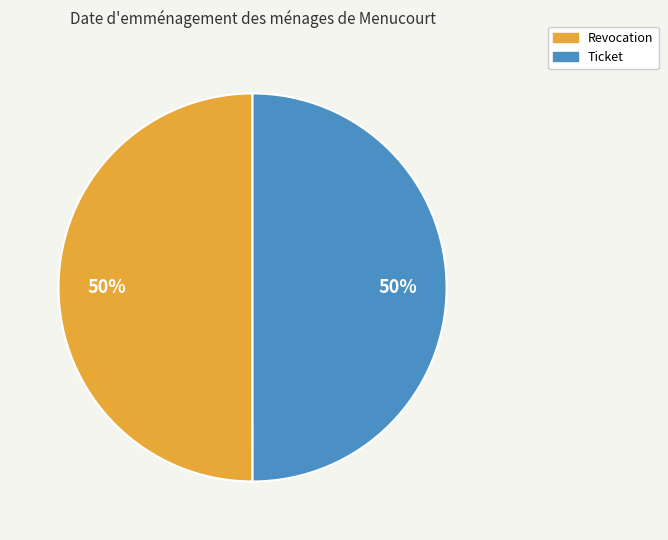

Do Revocation and Ticket together represent more than half of the pie?

Yes